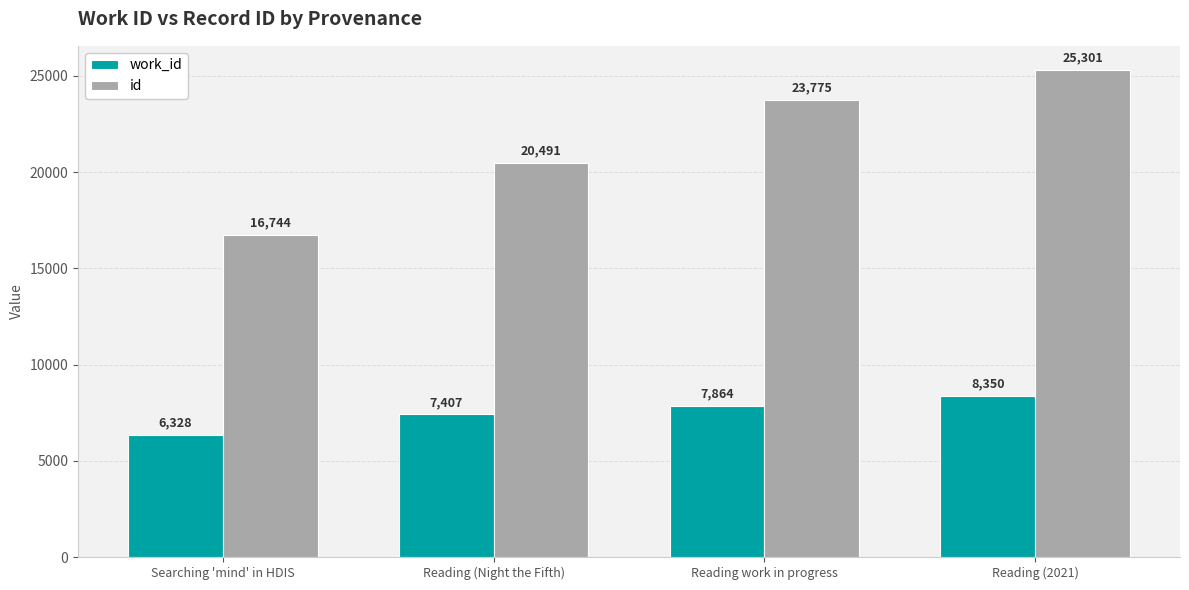

What is the sum of all id values?

86311